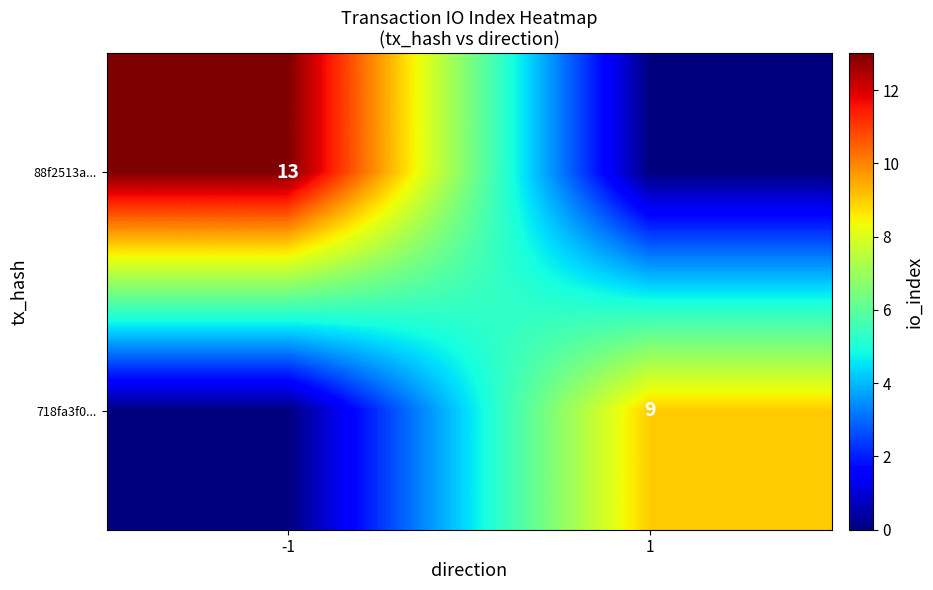

The 88f2513a... series shows 13 at -1. True or false?

True